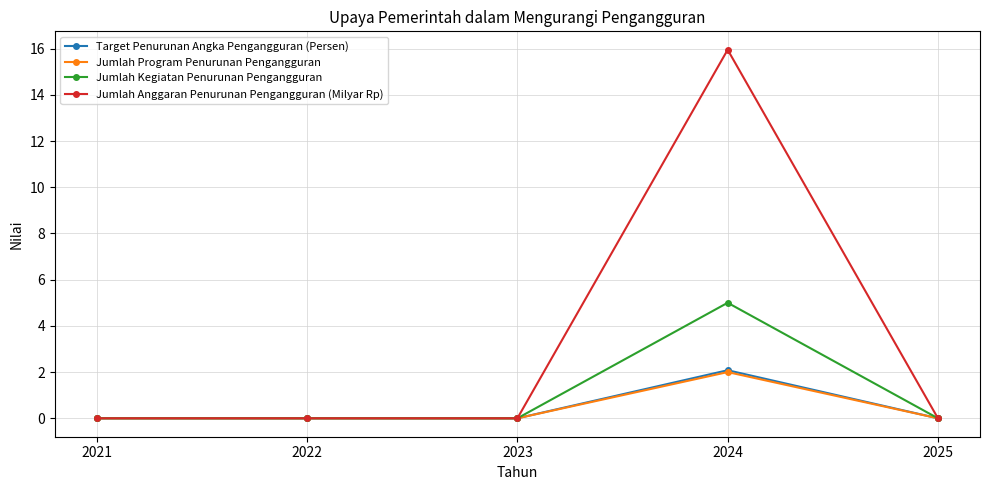

How many distinct data groups are displayed?

4